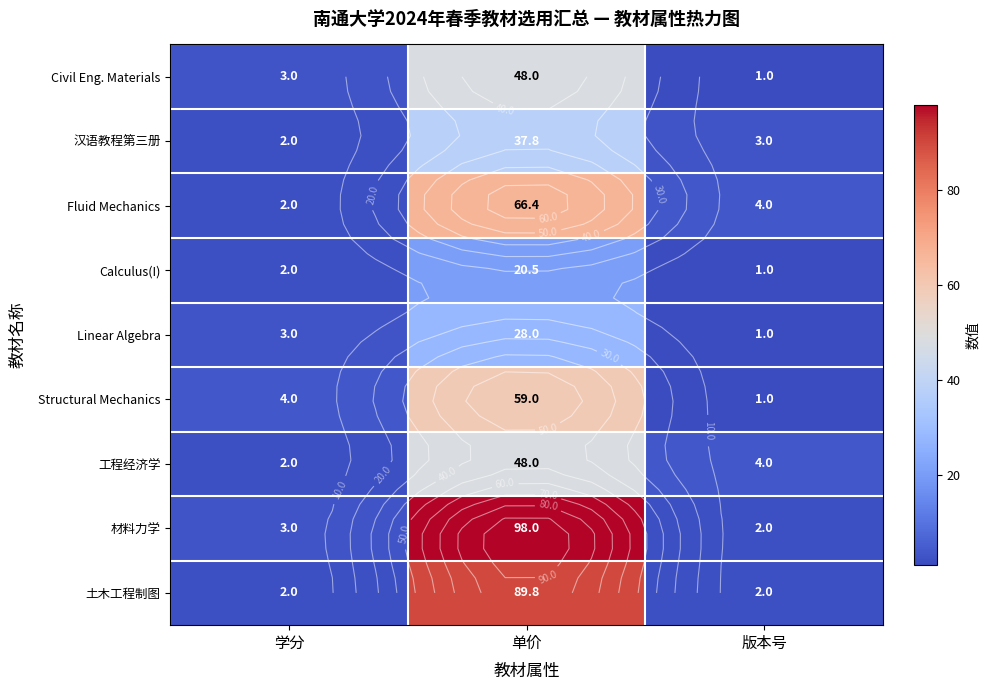

Rank the series by their maximum value, from lowest to highest.

Calculus(I), Linear Algebra, 汉语教程第三册, Civil Eng. Materials, 工程经济学, Structural Mechanics, Fluid Mechanics, 土木工程制图, 材料力学